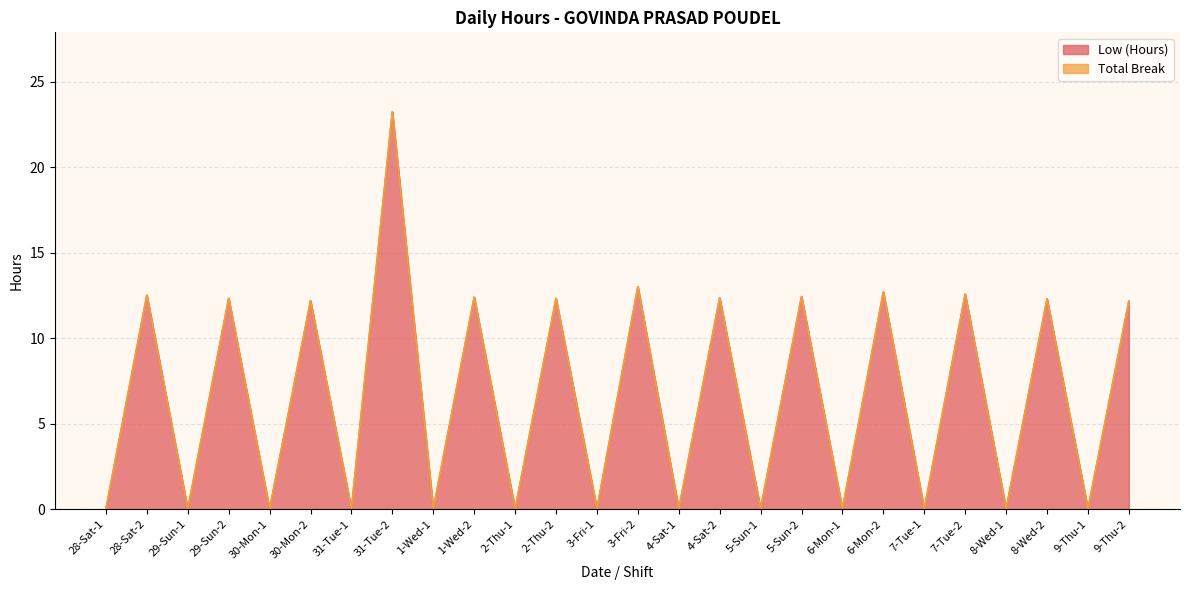

Which label corresponds to the smallest value in the chart?

28-Sat-1